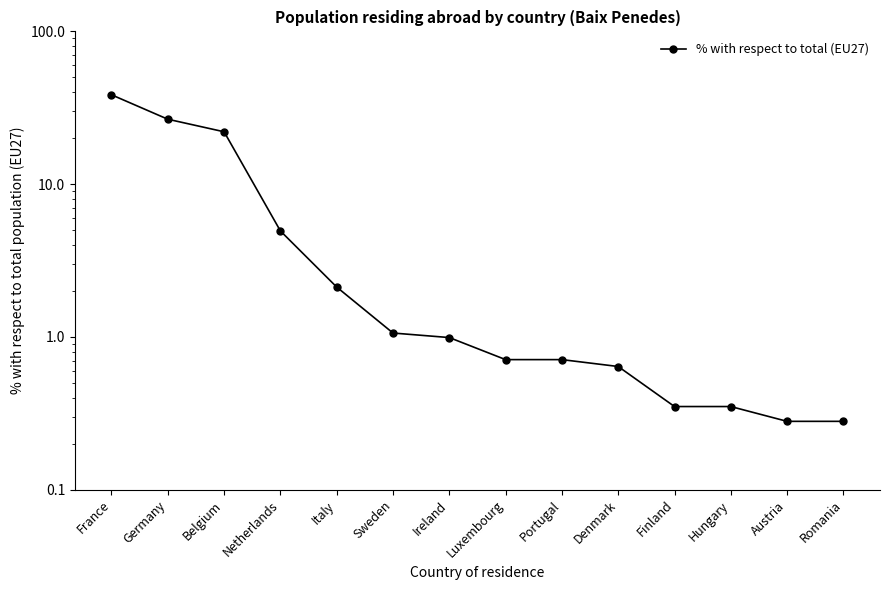

The value at Germany is 26.6. True or false?

True